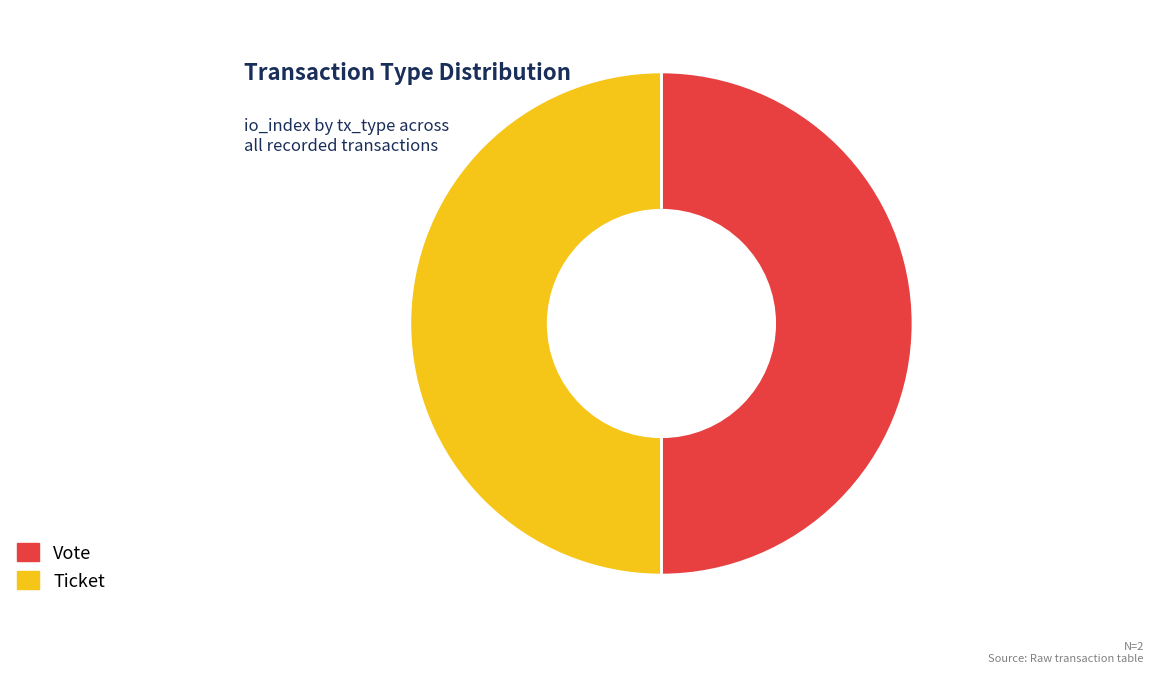

To the nearest percent, what is the average slice percentage?

50%